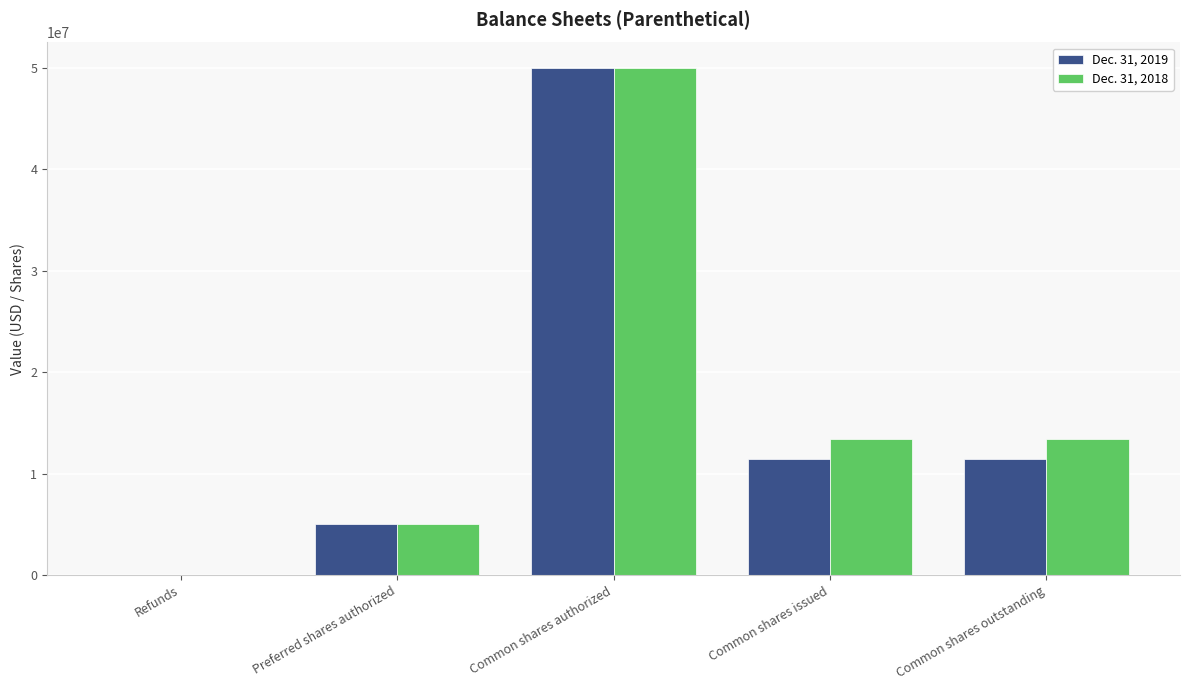

The value of Dec. 31, 2018 at Preferred shares authorized is 5000000. True or false?

True